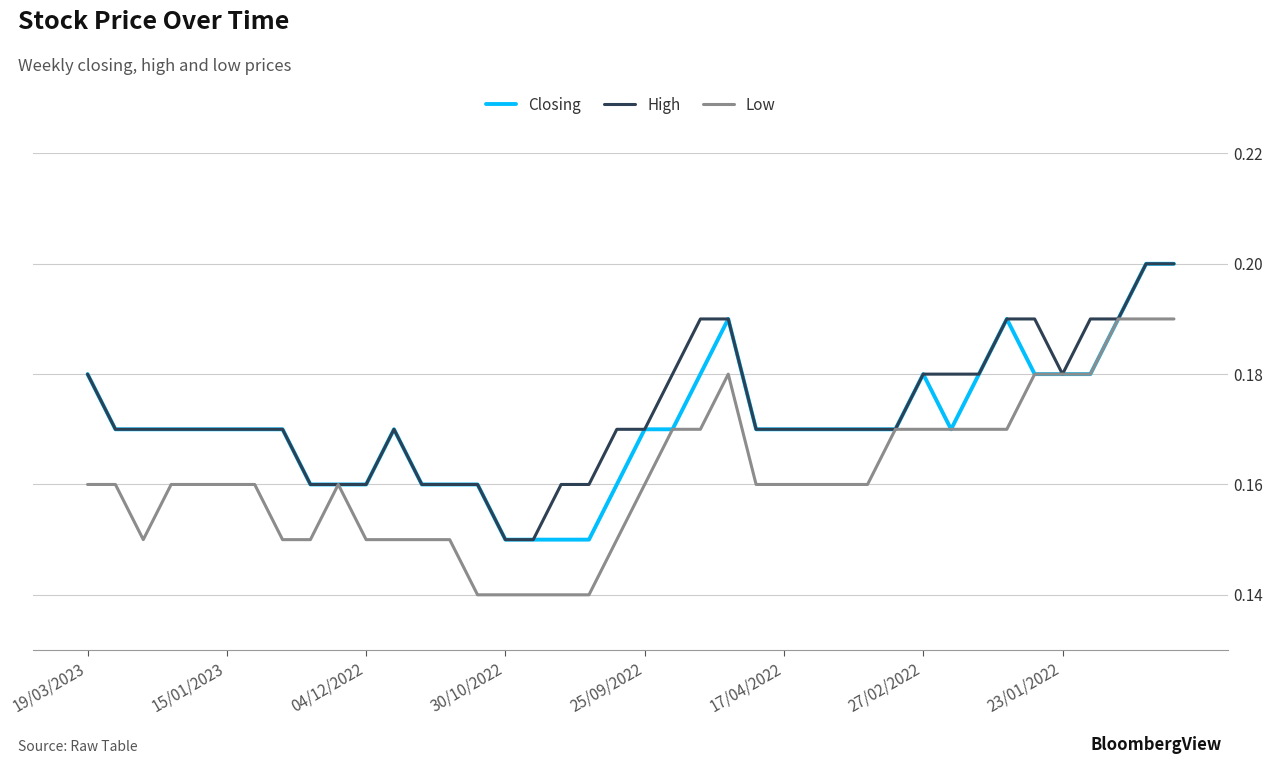

List the series in order of their overall mean, highest first.

High, Closing, Low